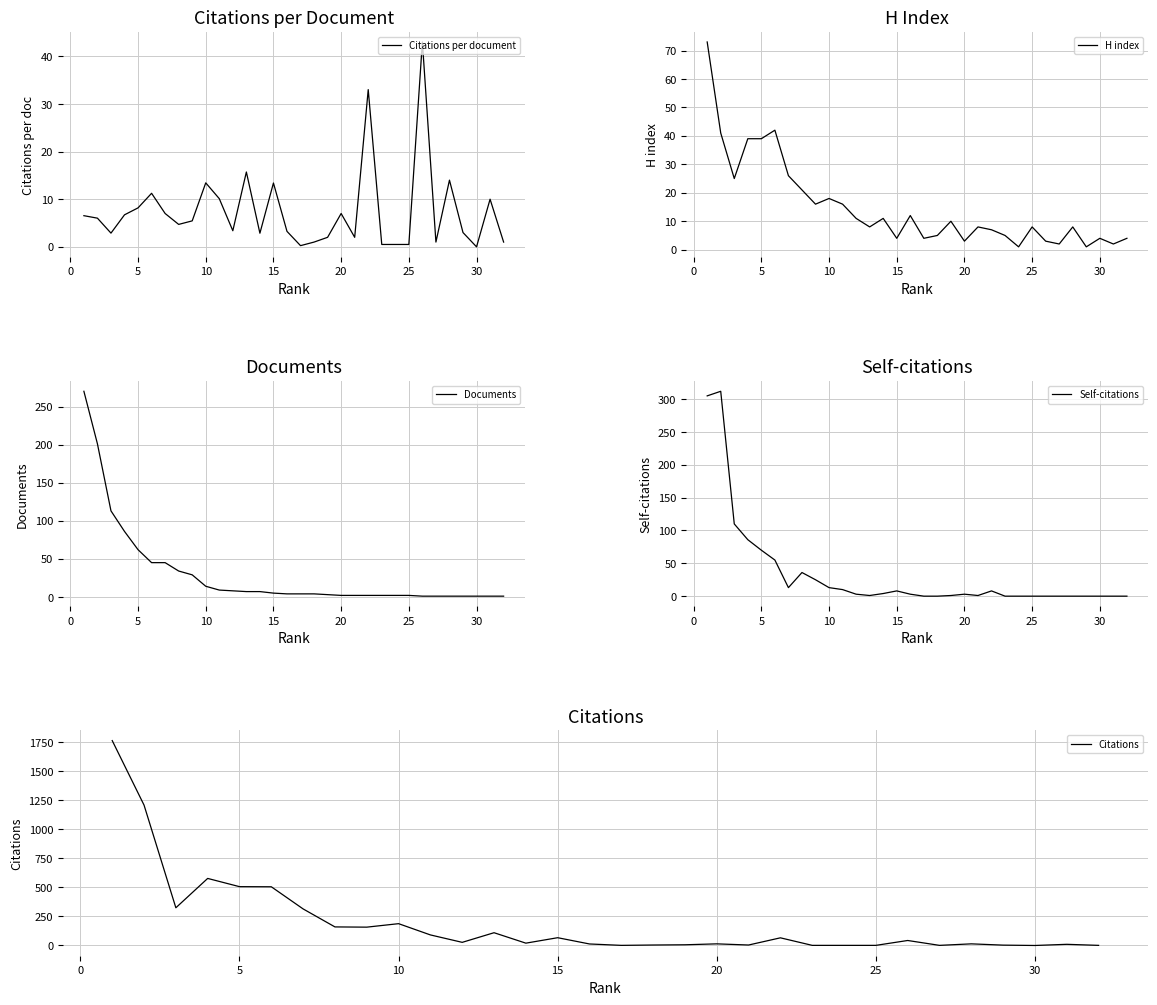

What is the difference between the second highest and minimum values in the Documents series?

200